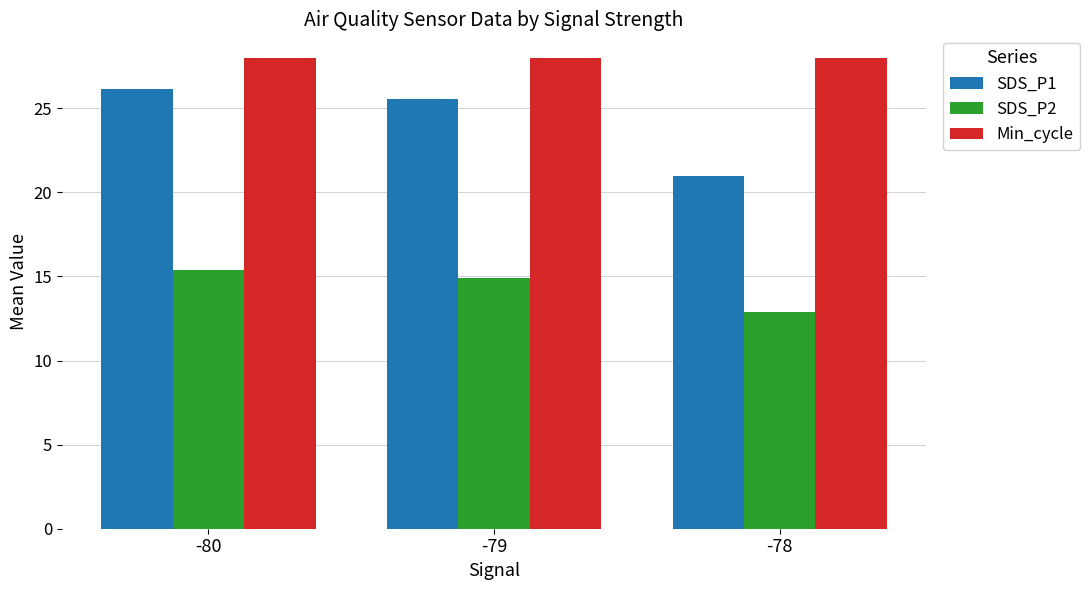

What are all the series names shown in the legend?

SDS_P1, SDS_P2, Min_cycle